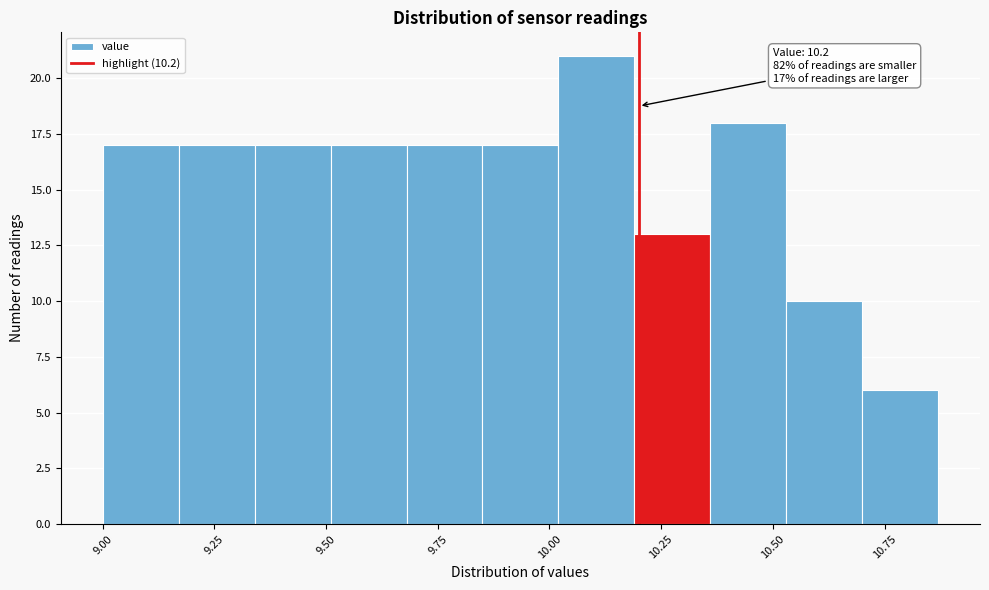

Around what value on the x-axis is the tallest bar? Give the approximate position of its centre, as read against the axis.

10.10